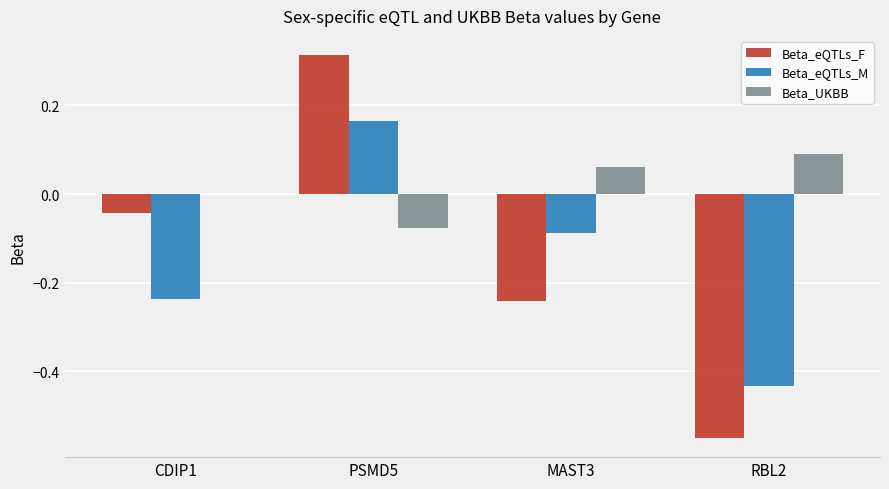

How many categories are shown in the chart?

4